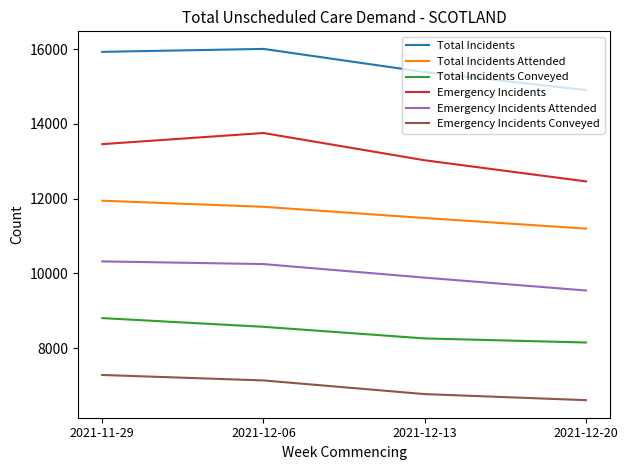

What is the total value across all series at 2021-11-29?

67744